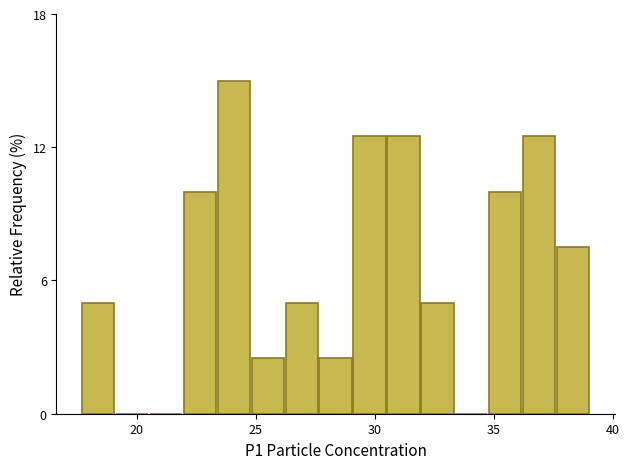

Read against the x-axis, roughly where is the centre of the tallest bar?

24.0